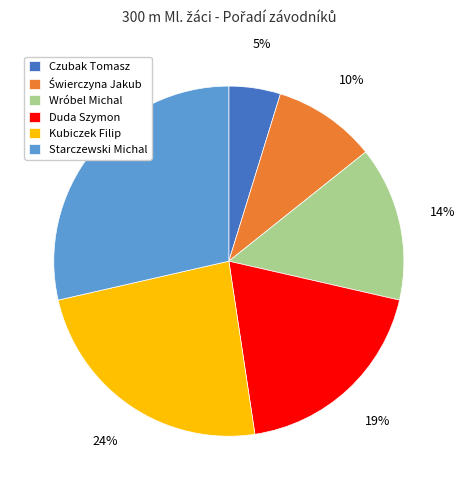

To the nearest percent, what portion does Czubak Tomasz represent?

5%